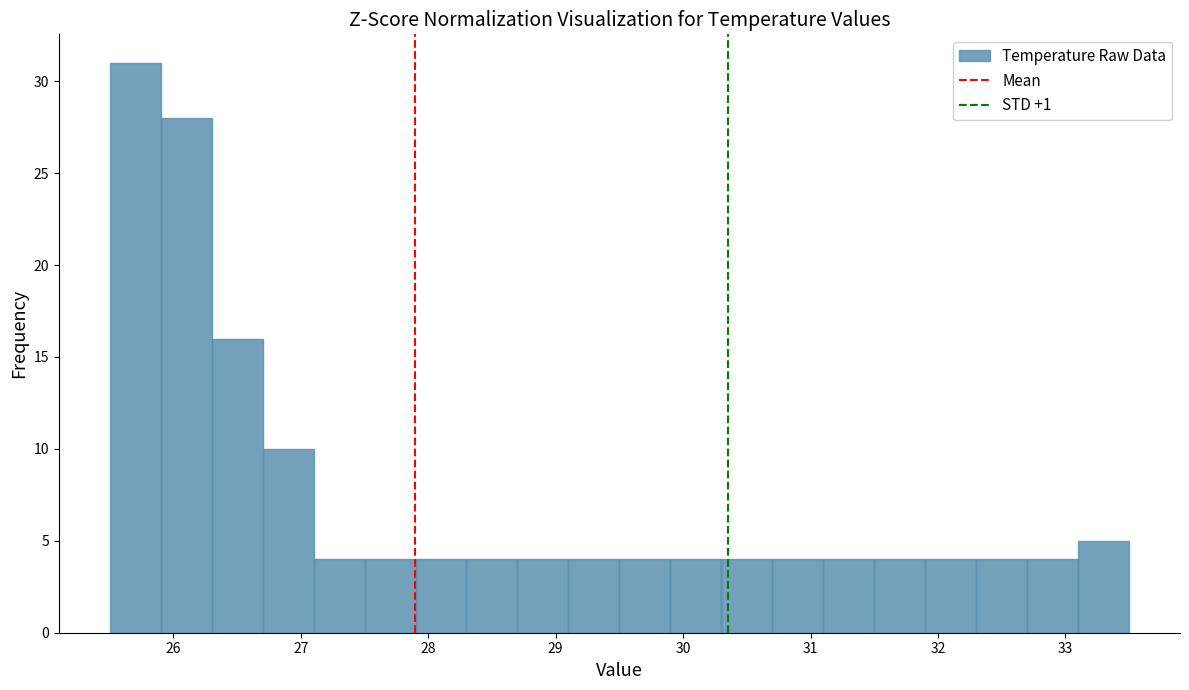

Reading left to right, transcribe this chart: for each bar, give the range it covers on the x-axis and its height. The values are not printed on the chart, so give them approximately, as read against the axis.

25.5 to 25.9: 31
25.9 to 26.3: 28
26.3 to 26.7: 16
26.7 to 27.1: 10
27.1 to 27.5: 4
27.5 to 27.9: 4
27.9 to 28.3: 4
28.3 to 28.7: 4
28.7 to 29.1: 4
29.1 to 29.5: 4
29.5 to 29.9: 4
29.9 to 30.3: 4
30.3 to 30.7: 4
30.7 to 31.1: 4
31.1 to 31.5: 4
31.5 to 31.9: 4
31.9 to 32.3: 4
32.3 to 32.7: 4
32.7 to 33.1: 4
33.1 to 33.5: 5